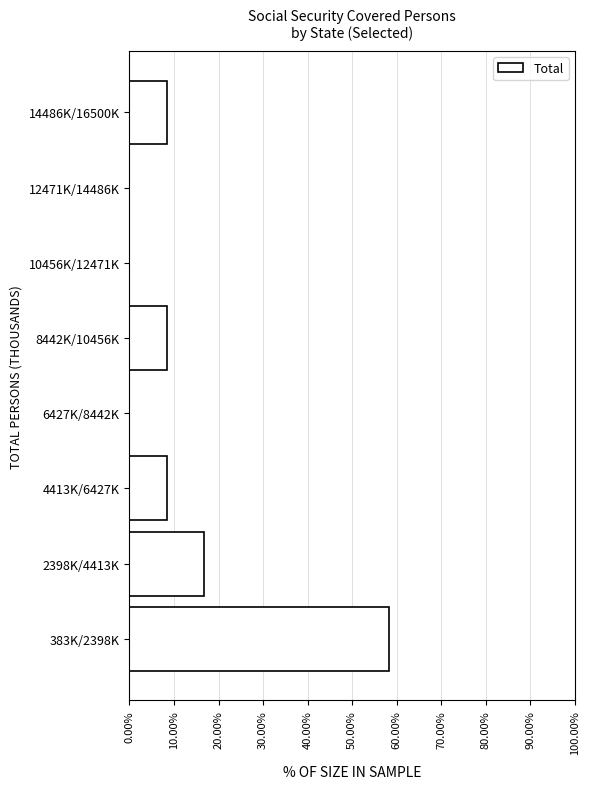

Reading bottom to top, list all the values displayed in this chart.

383K/2398K=58.3	2398K/4413K=16.7	4413K/6427K=8.3	6427K/8442K=0.0	8442K/10456K=8.3	10456K/12471K=0.0	12471K/14486K=0.0	14486K/16500K=8.3